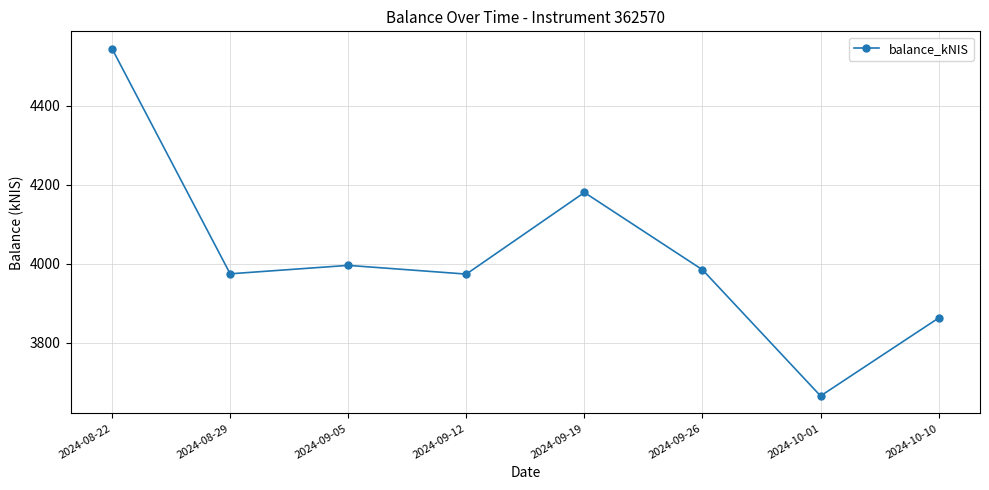

How many values are below 3984?

4